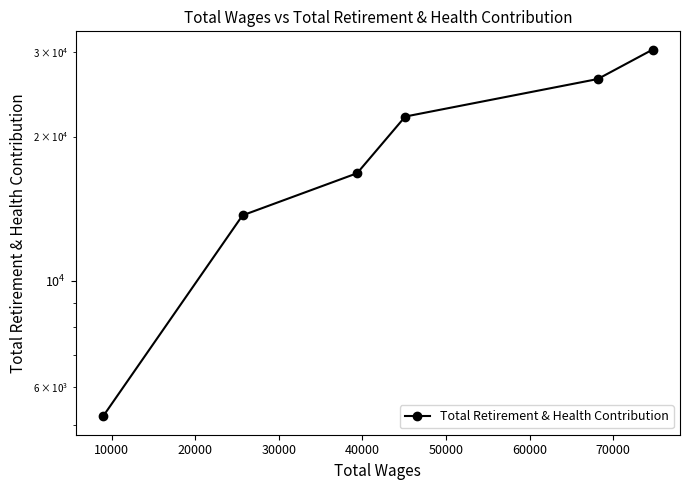

What is the minimum value shown in the chart?

5212